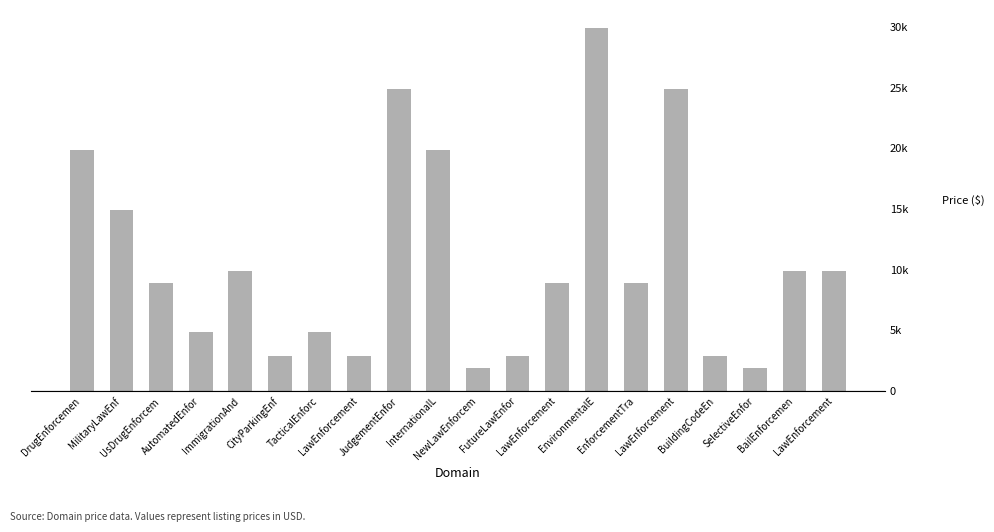

Reading right to left, extract all data points from this chart.

9888	9888	1888	2888	24888	8888	29888	8888	2888	1888	19888	24888	2888	4888	2888	9888	4888	8888	14888	19888